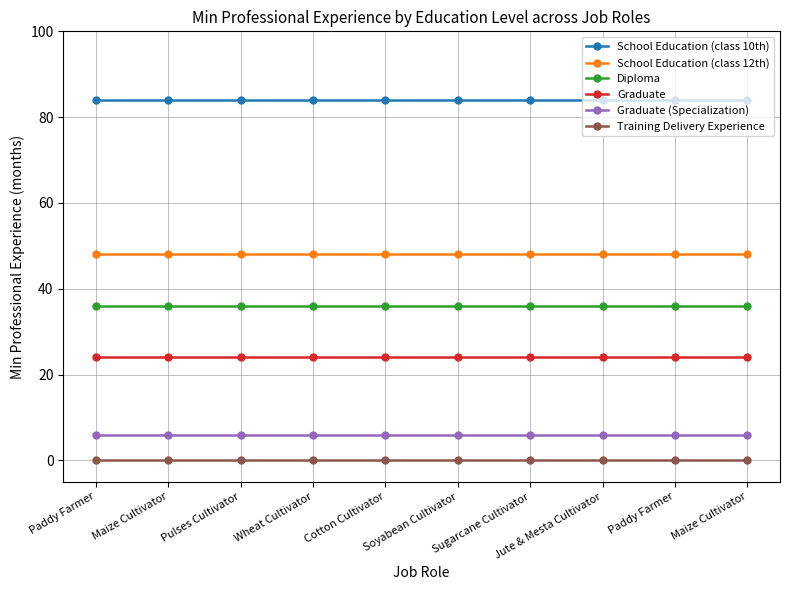

True or false: Graduate (Specialization) has more than 2 points higher than both neighbors.

False